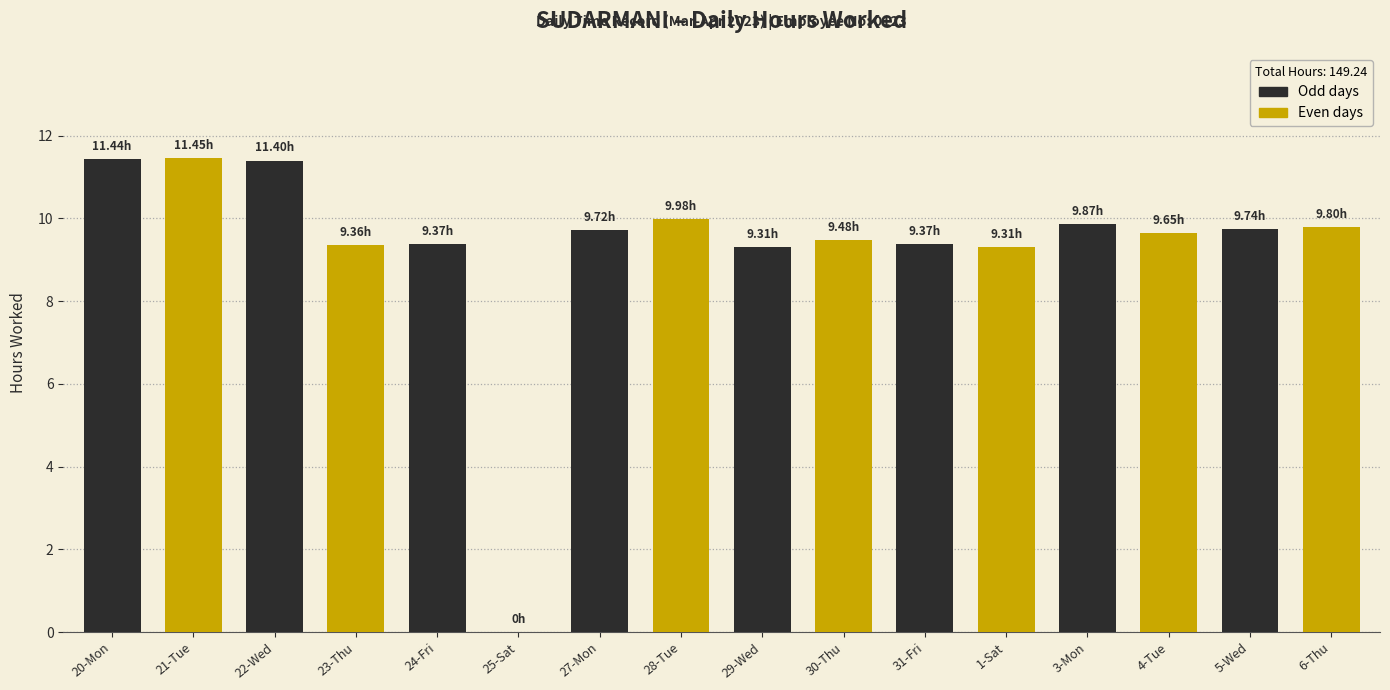

What is the change in value from 21-Tue to 1-Sat?

-2.1